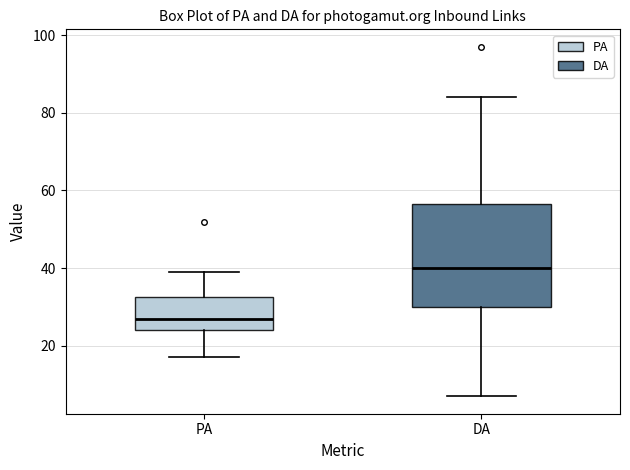

Which box is the tallest, from its lower edge to its upper edge?

DA